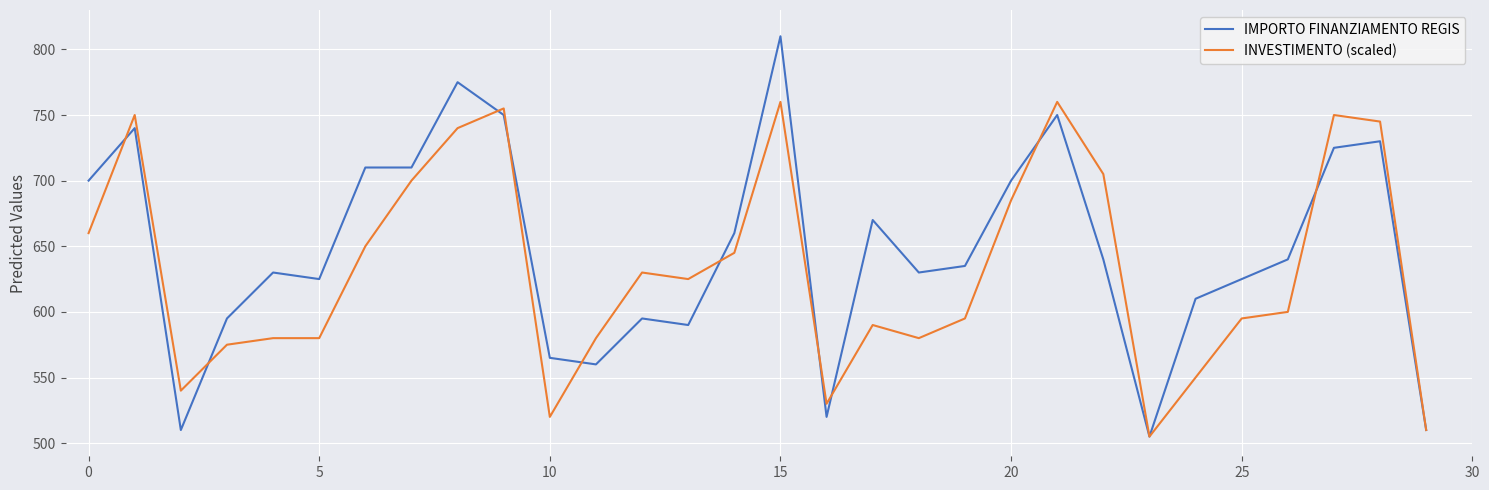

Rank the series by their maximum value, from lowest to highest.

INVESTIMENTO (scaled), IMPORTO FINANZIAMENTO REGIS